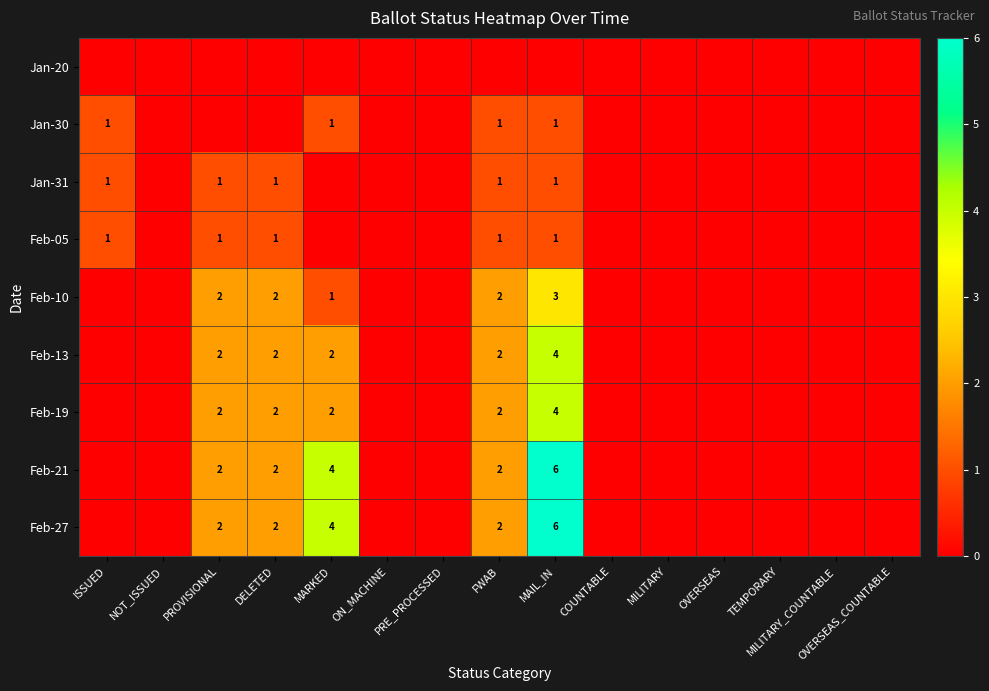

The value of Feb-19 at FWAB is 2. True or false?

True